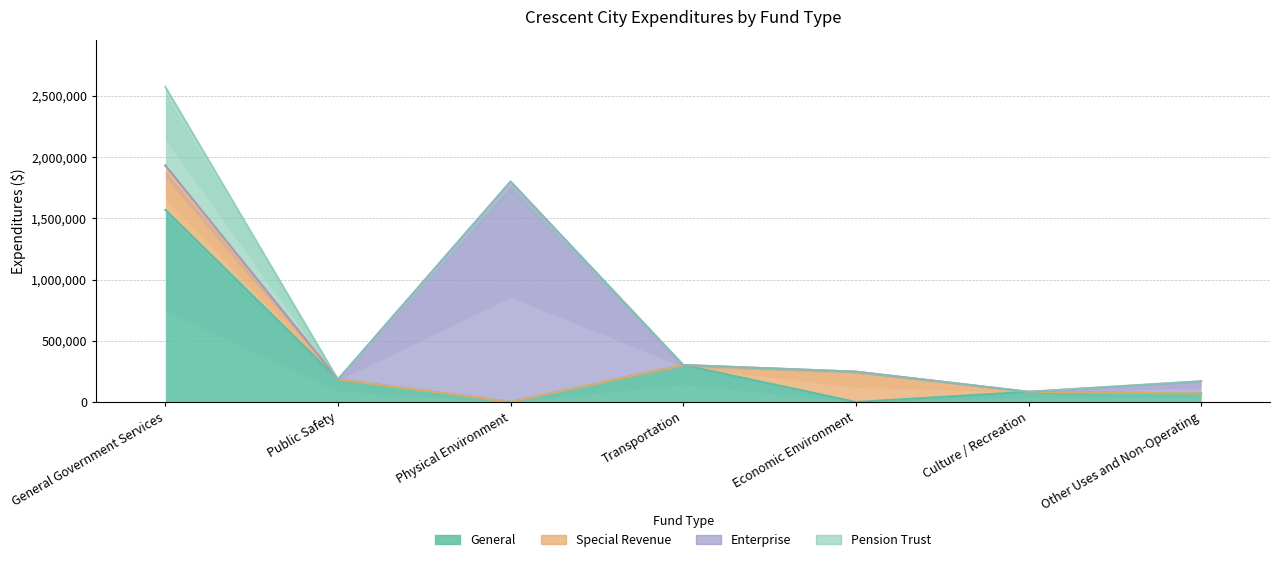

What is the label of the 3rd point from the right?

Economic Environment